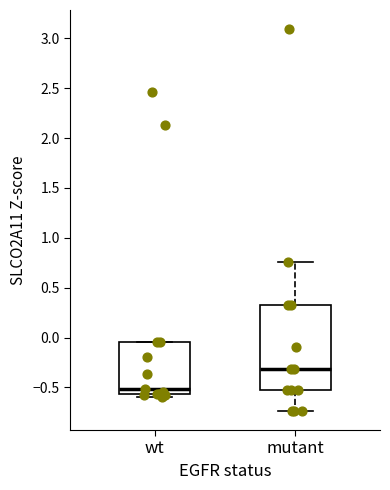

Which box's median line is the highest?

mutant